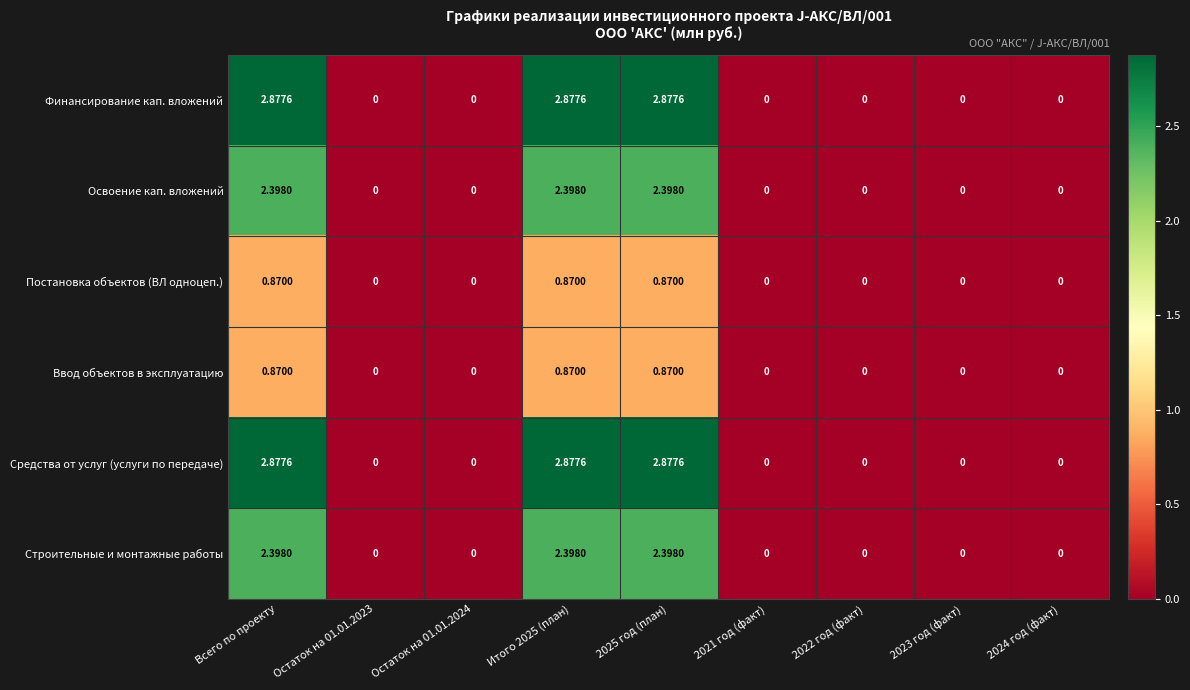

How many distinct data groups are displayed?

6